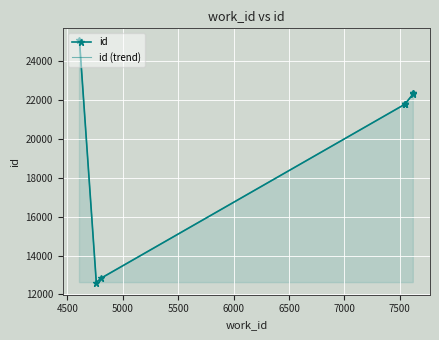

What is the value of the id (trend) point at the 2nd from the left?

12608